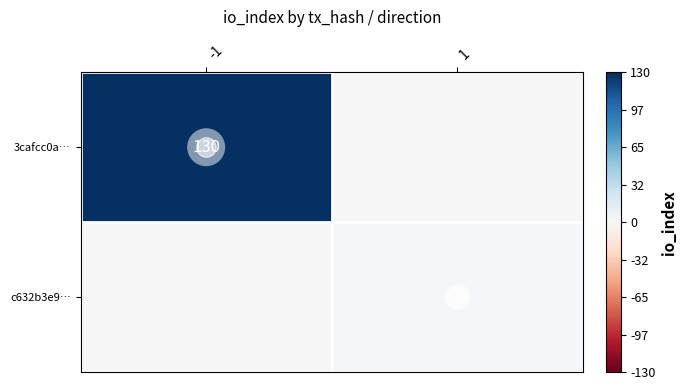

At how many categories does at least one series exceed 0?

2